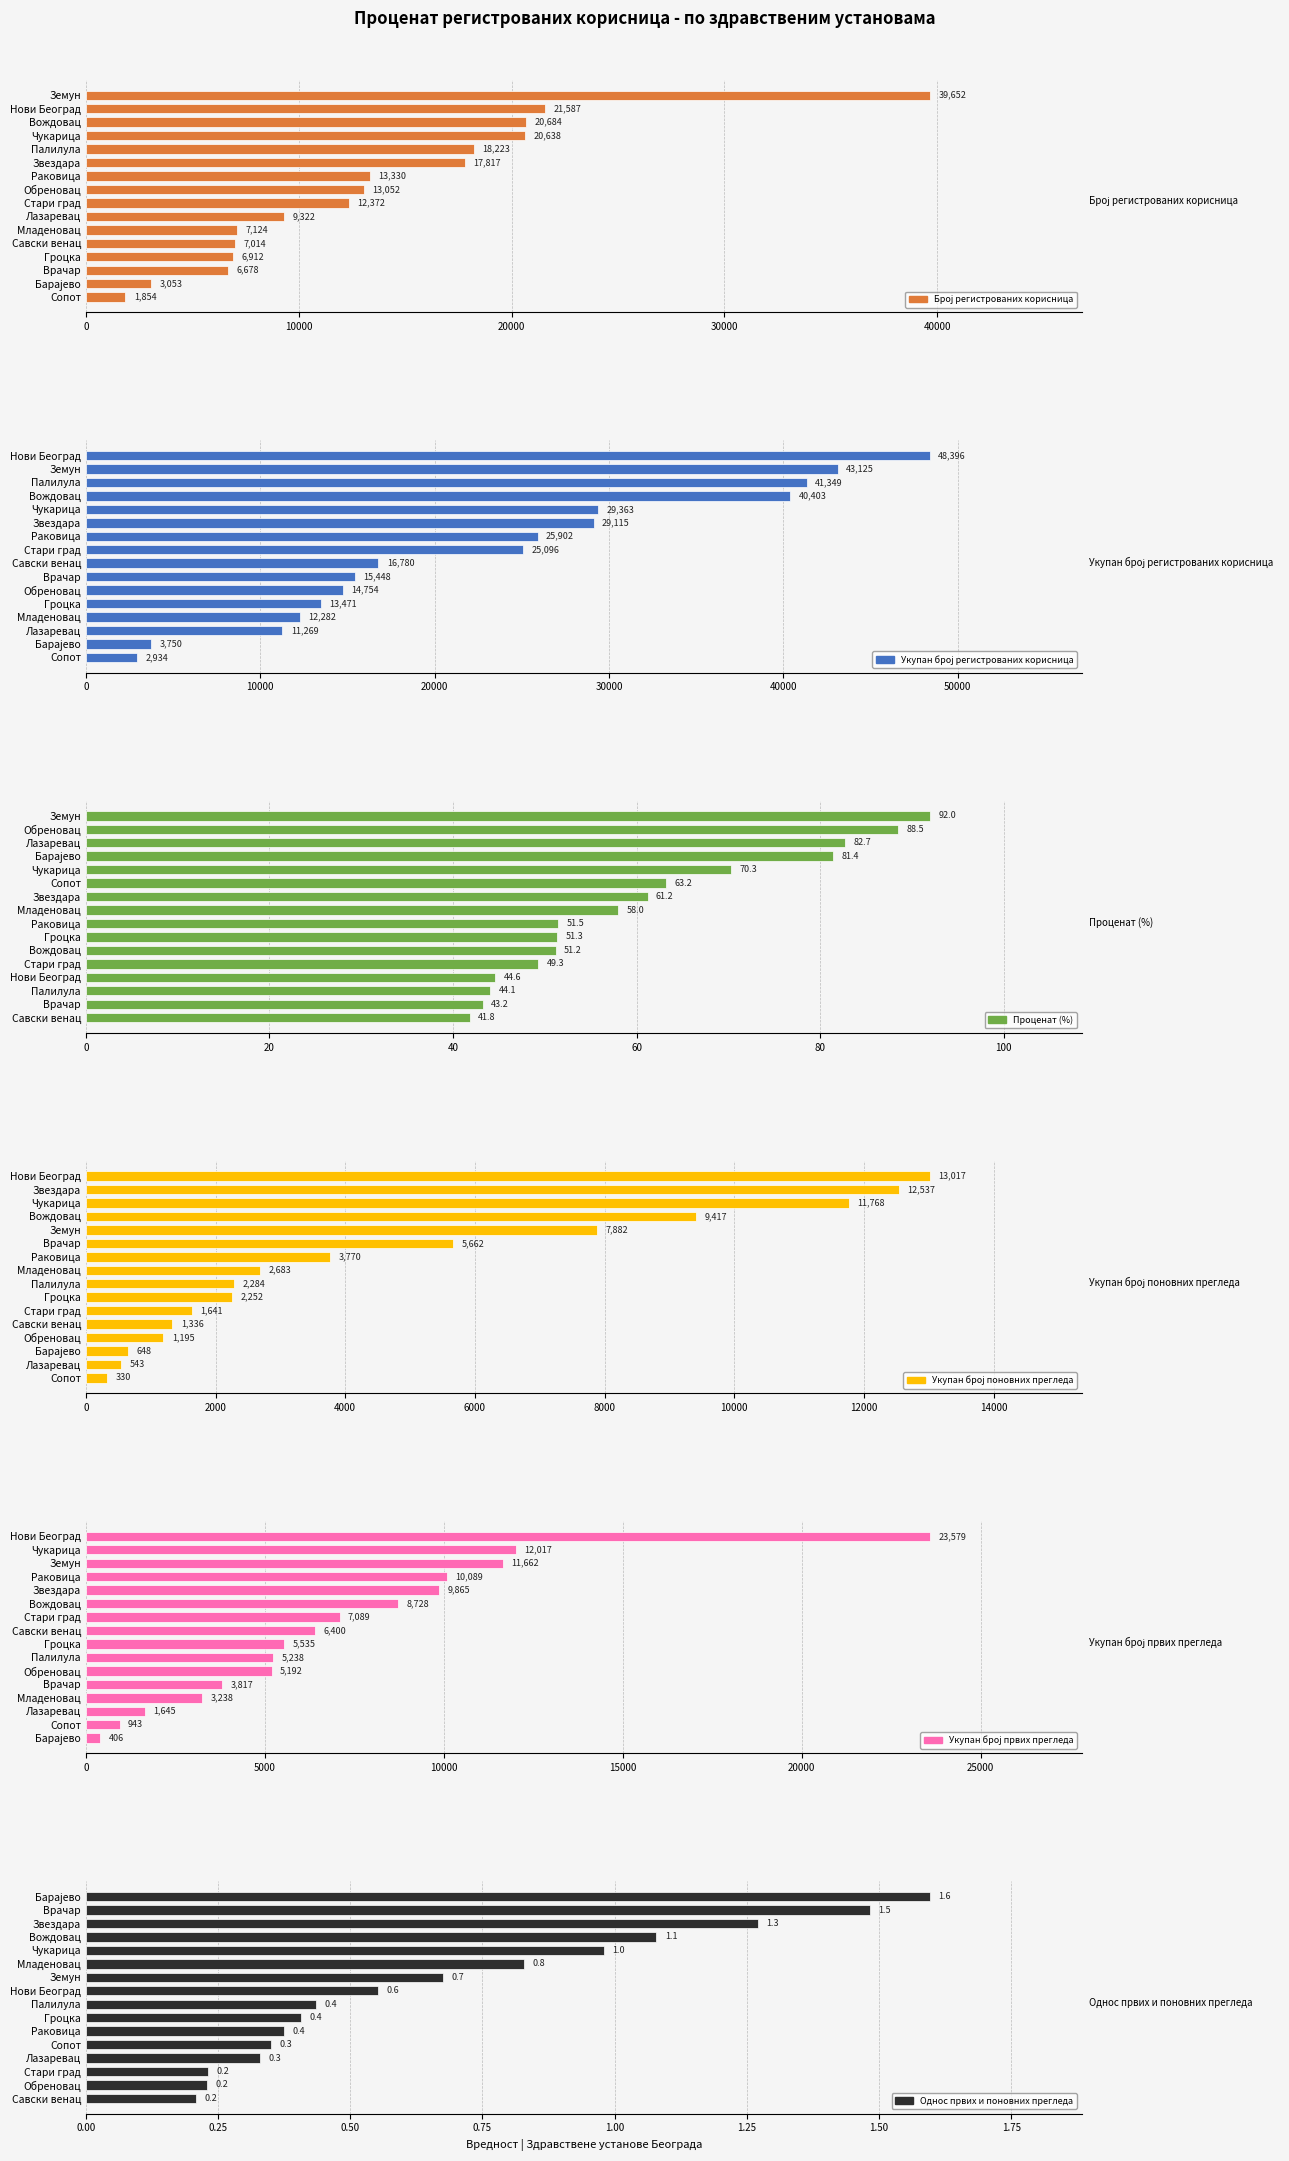

How many data points in Укупан број поновних прегледа are less than 2683?

8